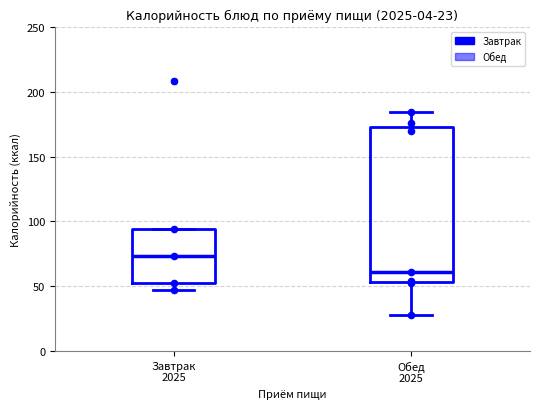

Which box is the tallest, from its lower edge to its upper edge?

Обед 2025